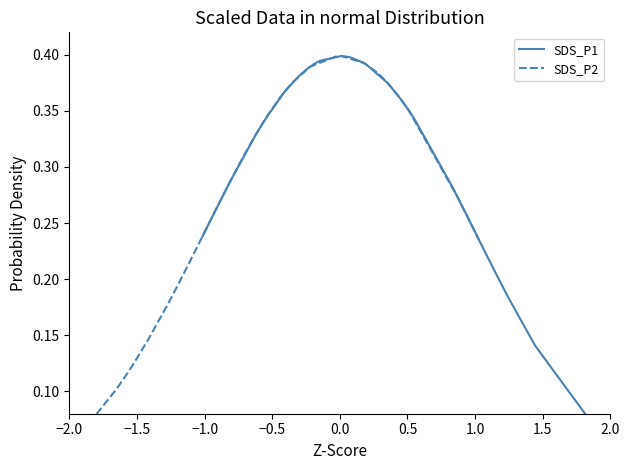

True or false: SDS_P2 has a value of 0.5 at 34.

False